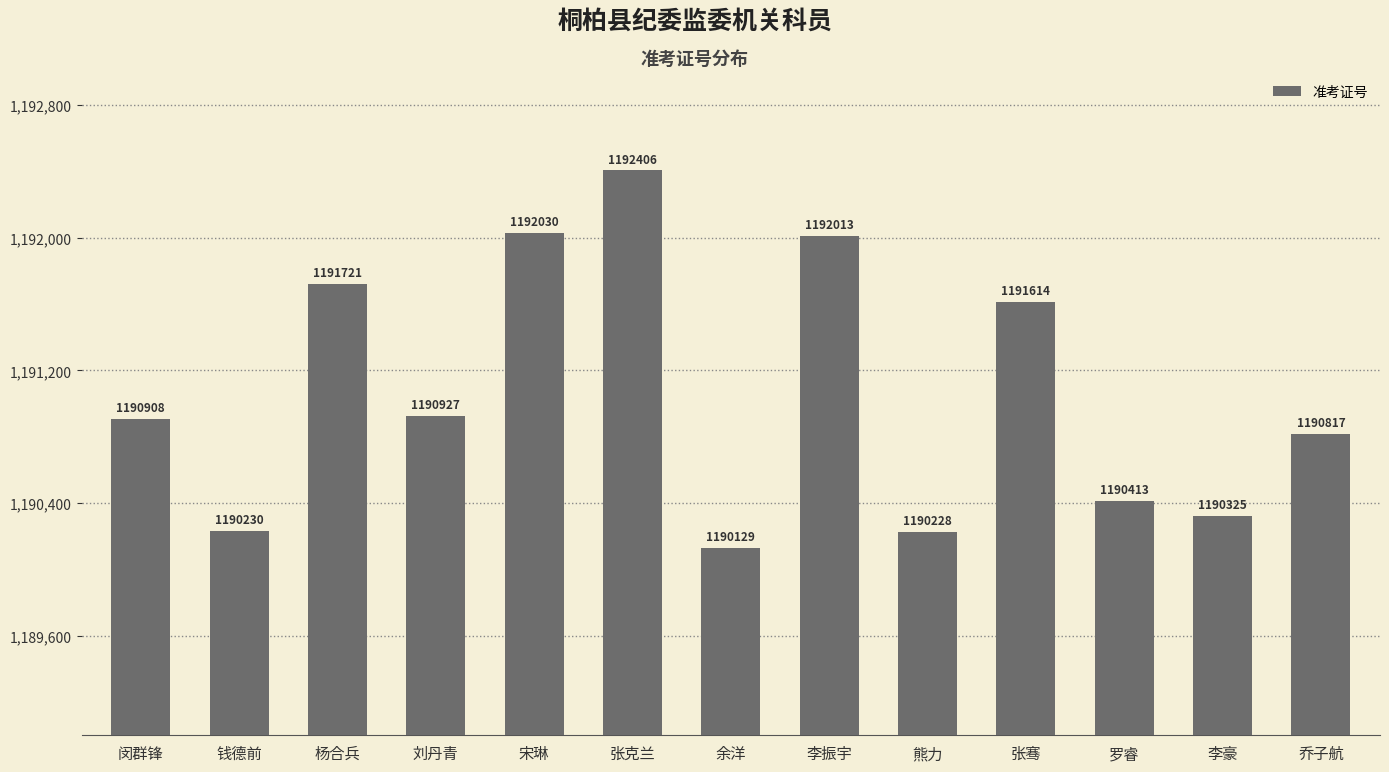

At which label is the value closest to 1191267?

刘丹青